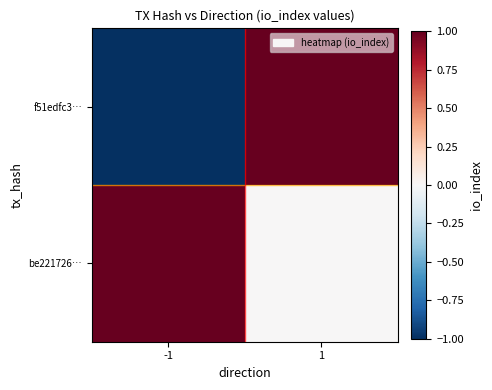

Reading left to right, transcribe all the data shown in this chart.

f51edfc3…: -1=-1	1=1
be221726…: -1=1	1=0